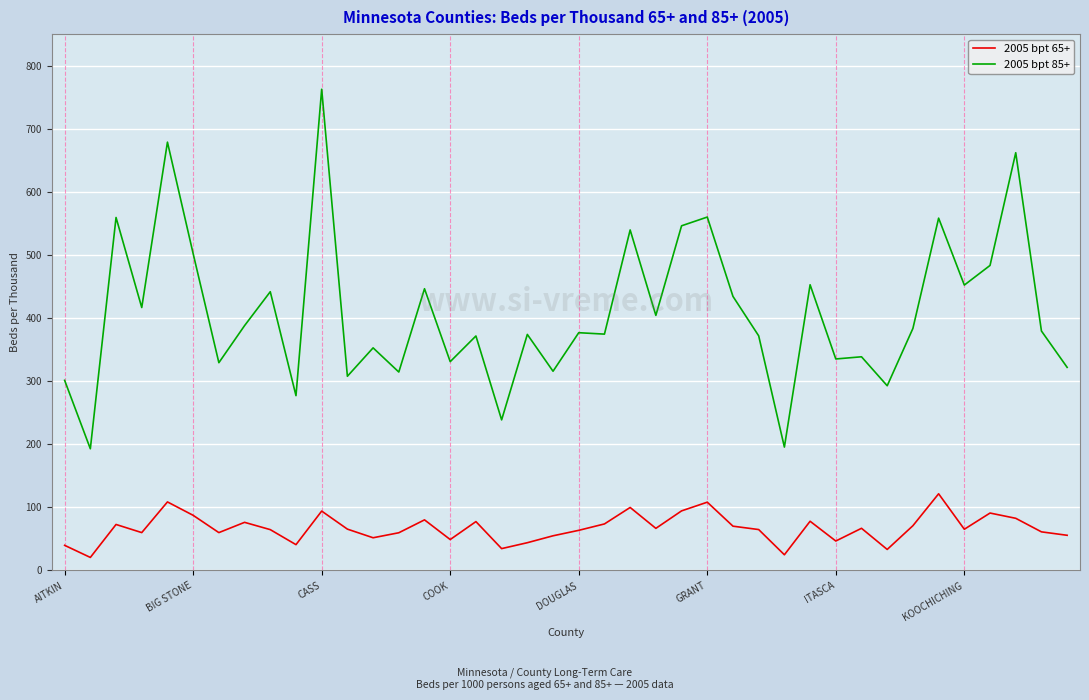

What is the smallest value displayed?

20.7